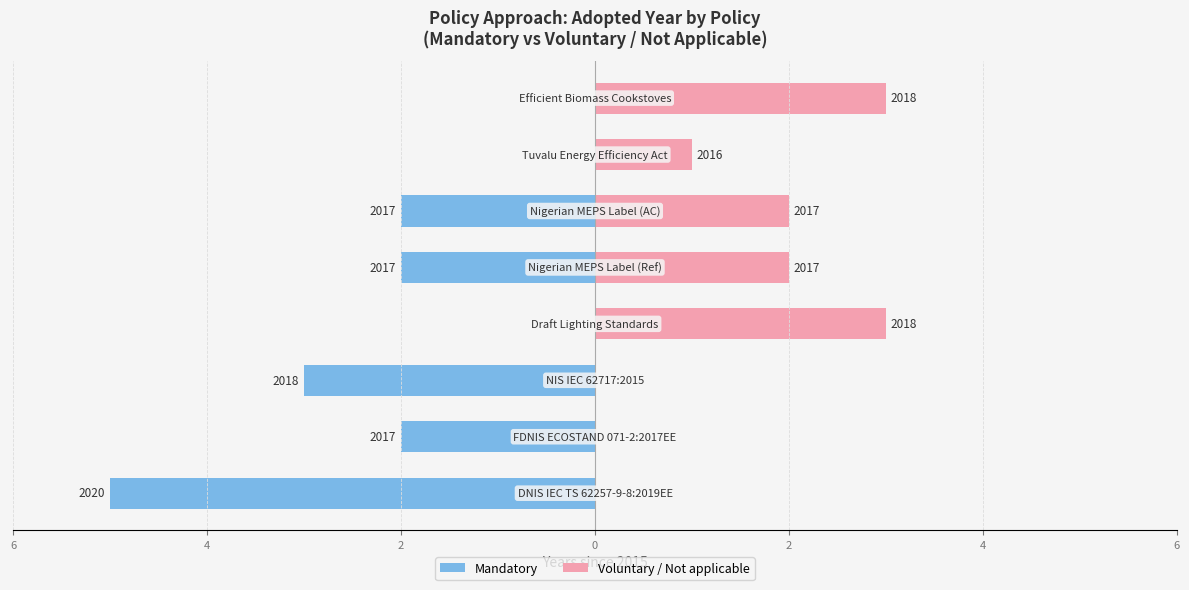

What are all the series names shown in the legend?

Mandatory, Voluntary / Not applicable